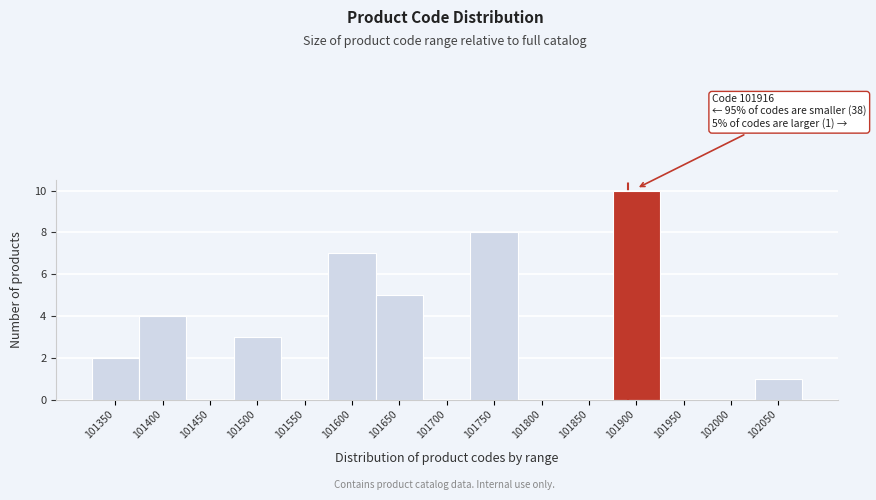

Reading left to right, transcribe all the data shown in this chart.

101350=2	101400=4	101450=0	101500=3	101550=0	101600=7	101650=5	101700=0	101750=8	101800=0	101850=0	101900=10	101950=0	102000=0	102050=1